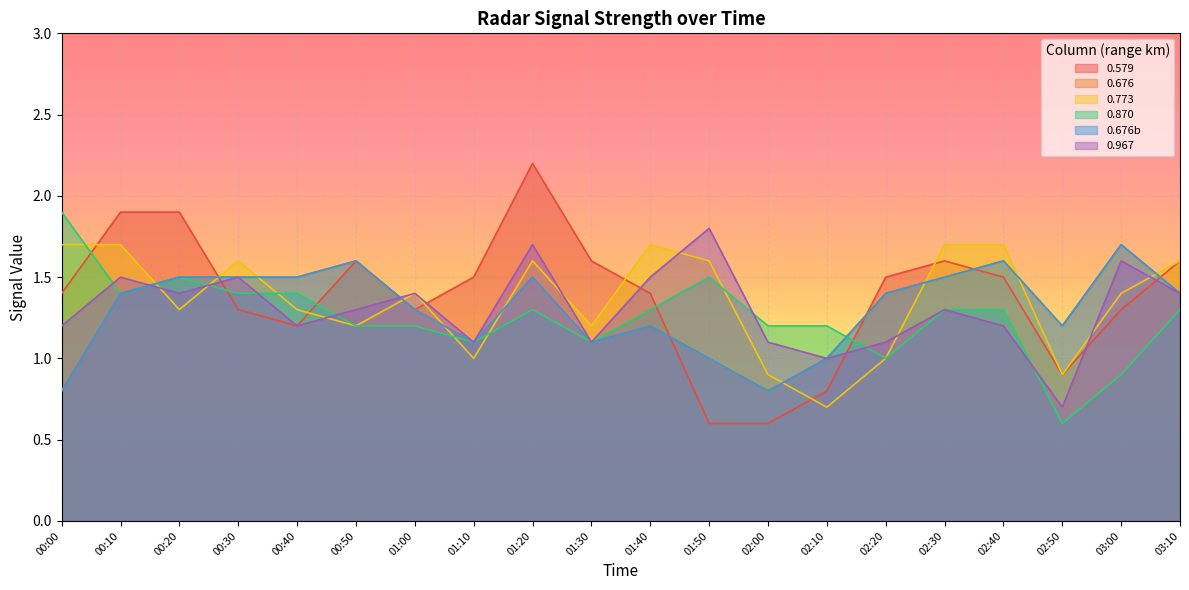

How many intersections are there between 0.967 and 0.773?

8